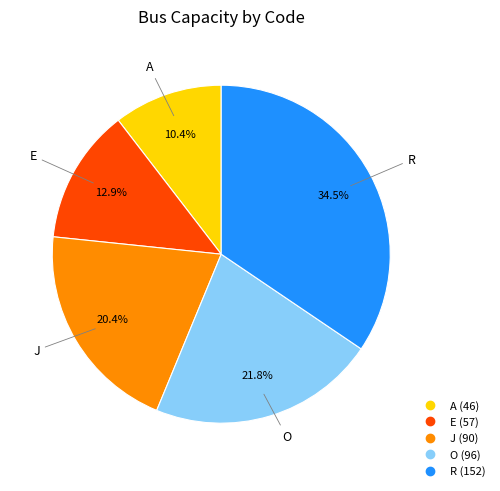

Which slice is the smallest?

A